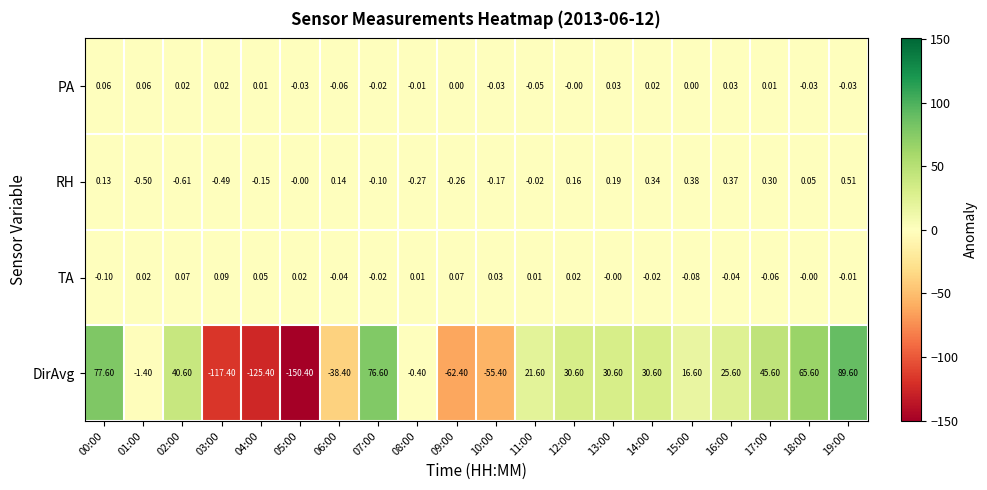

How many values in the PA series are below 0?

8